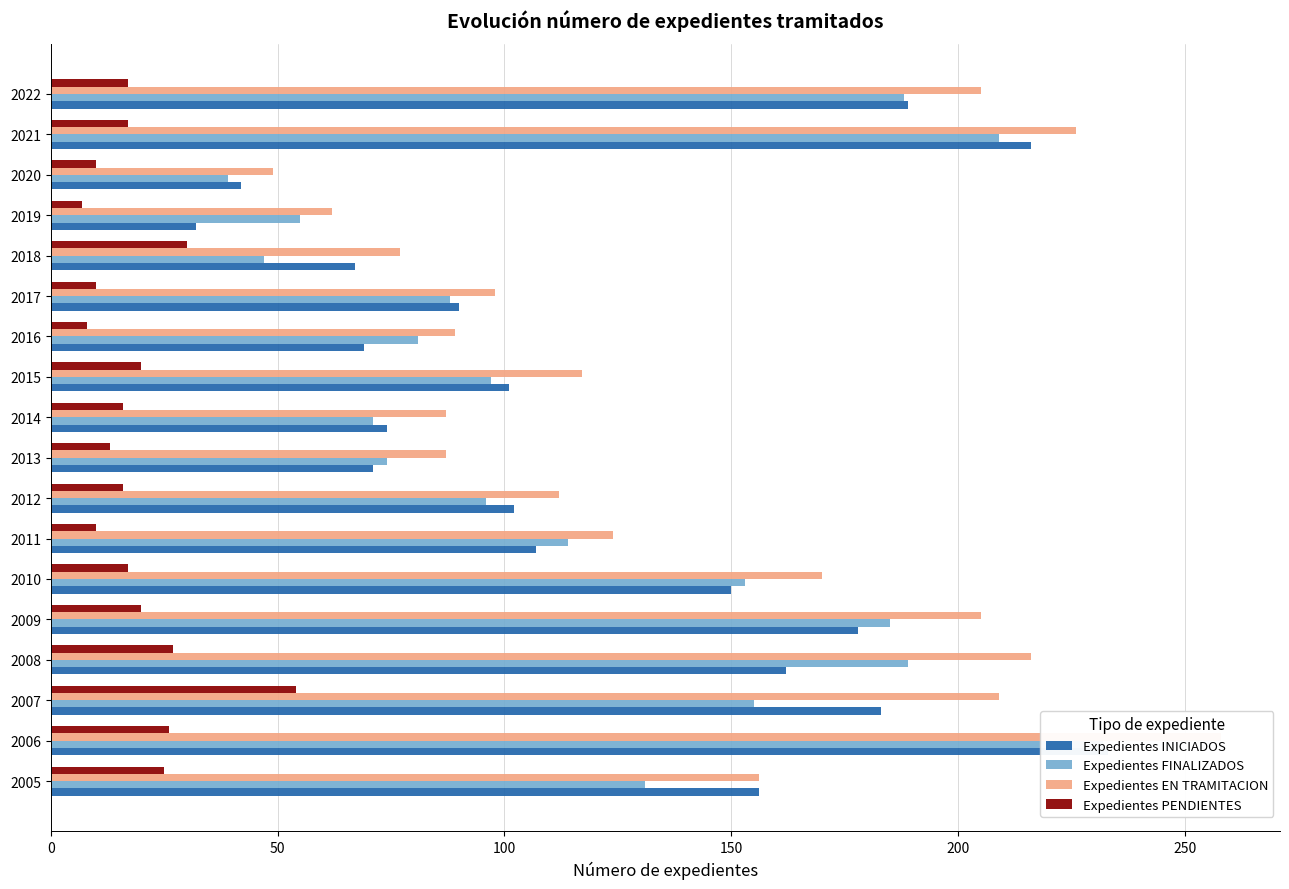

What are all the series names shown in the legend?

Expedientes INICIADOS, Expedientes FINALIZADOS, Expedientes EN TRAMITACION, Expedientes PENDIENTES